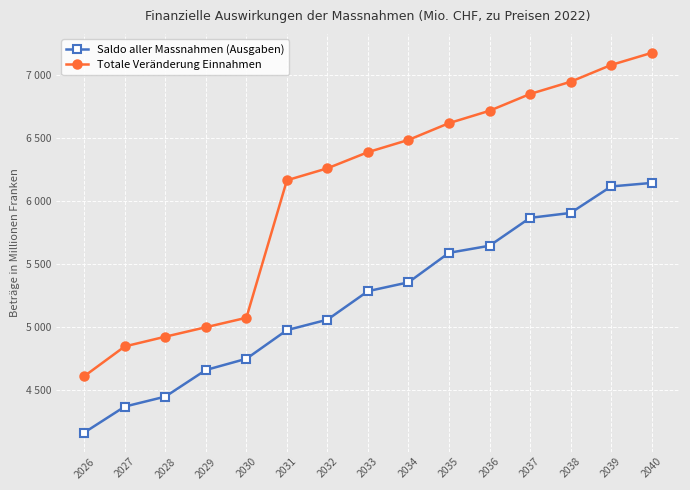

What is the difference between the highest and lowest values at 2038?

1040